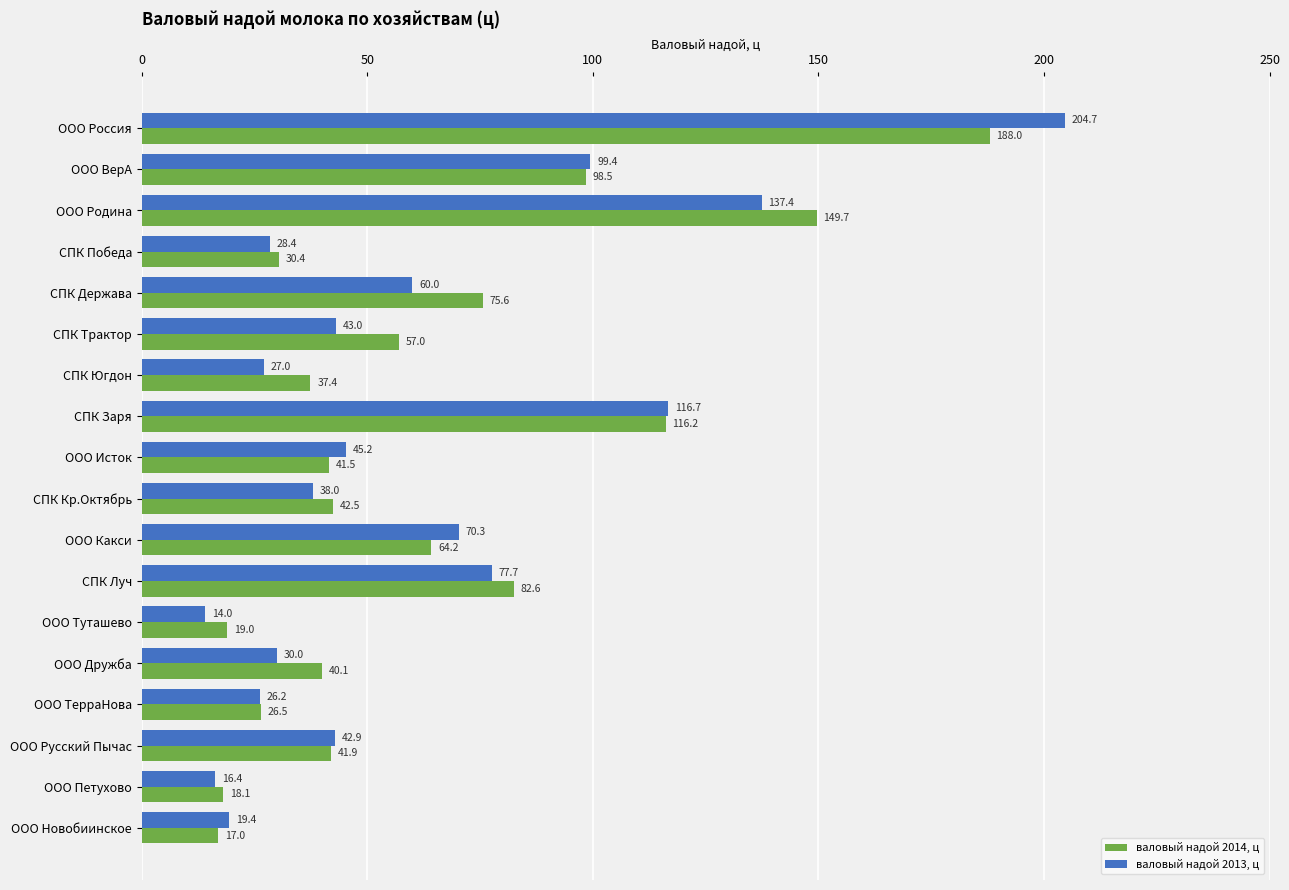

The валовый надой 2014, ц series shows 42.5 at СПК Кр.Октябрь. True or false?

True